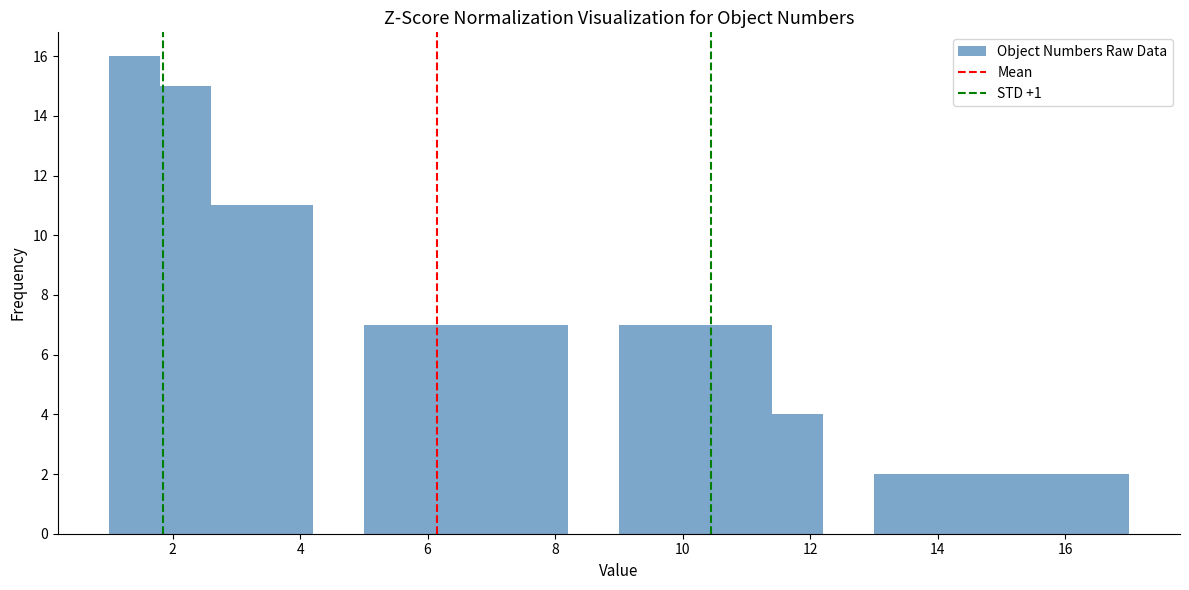

Reading left to right, transcribe this chart: for each bar, give the range it covers on the x-axis and its height. The values are not printed on the chart, so give them approximately, as read against the axis.

1.0 to 1.8: 16
1.8 to 2.6: 15
2.6 to 3.4: 11
3.4 to 4.2: 11
4.2 to 5.0: 0
5.0 to 5.8: 7
5.8 to 6.6: 7
6.6 to 7.4: 7
7.4 to 8.2: 7
8.2 to 9.0: 0
9.0 to 9.8: 7
9.8 to 10.6: 7
10.6 to 11.4: 7
11.4 to 12.2: 4
12.2 to 13.0: 0
13.0 to 13.8: 2
13.8 to 14.6: 2
14.6 to 15.4: 2
15.4 to 16.2: 2
16.2 to 17.0: 2